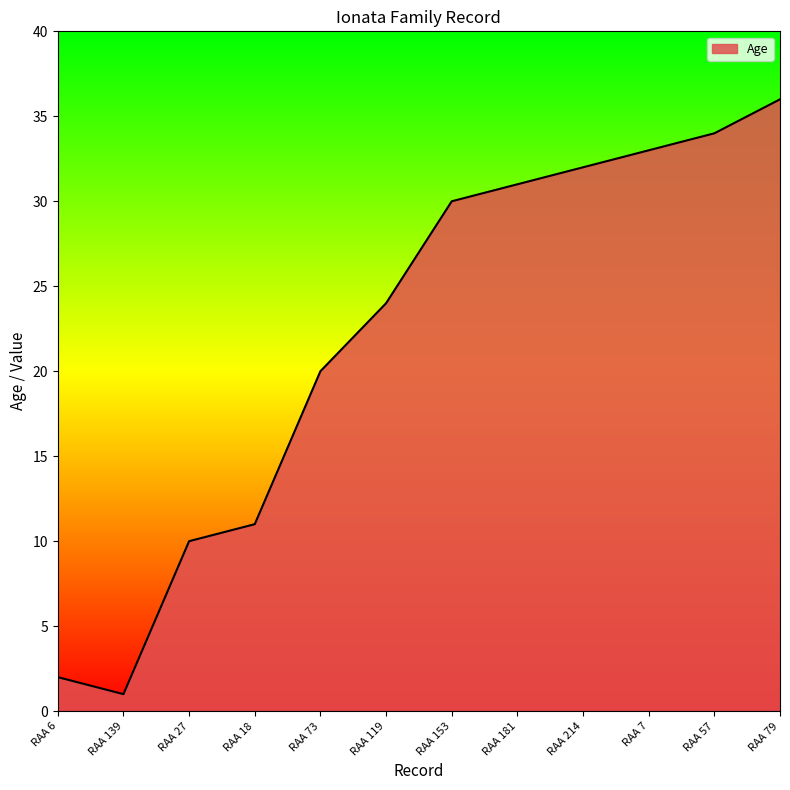

Read the value at RAA 6.

2